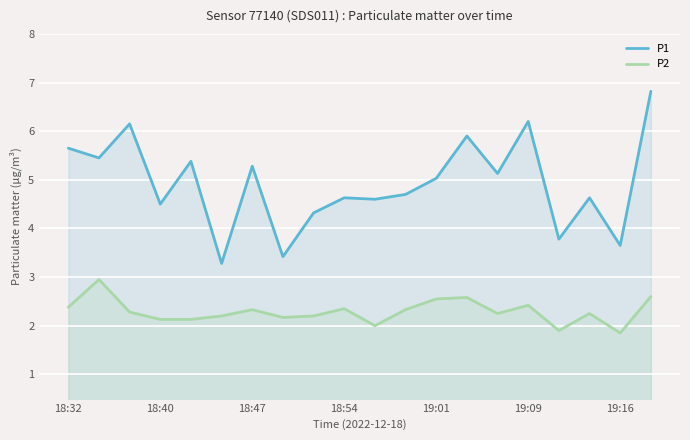

What is the minimum value shown in the chart?

1.9